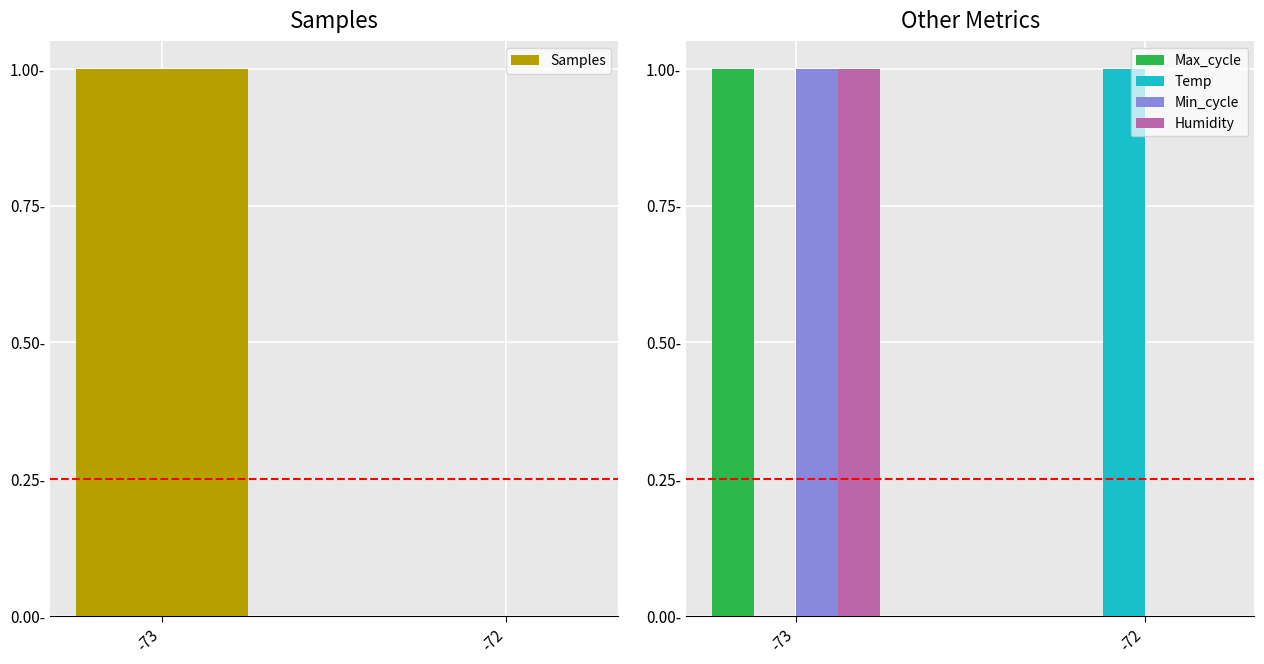

How many values in Temp are above zero?

1